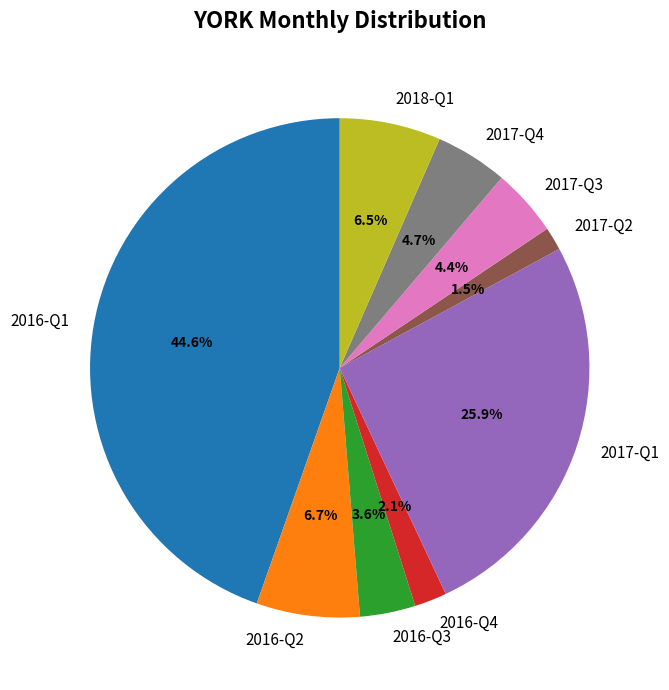

What is the largest slice in the pie chart?

2016-Q1